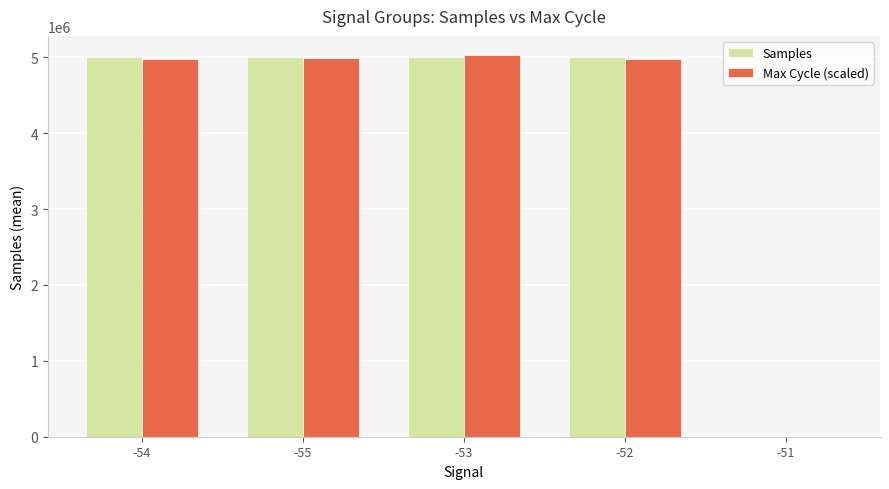

What is the sum of the Samples values at -52 and -51?

4997333.0